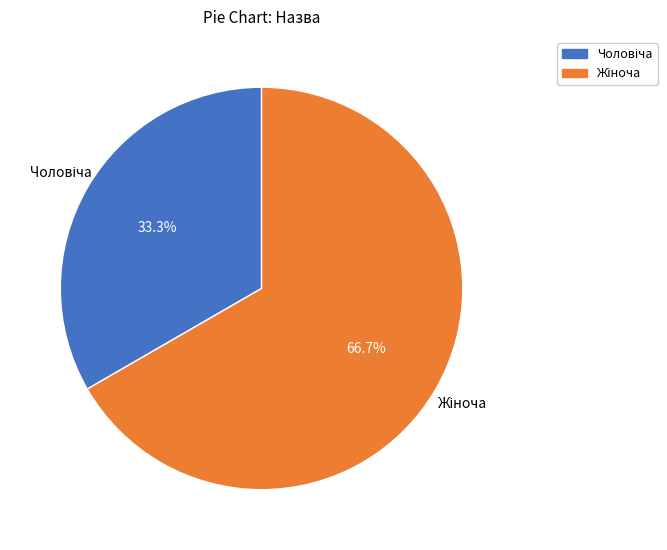

How many segments does this pie chart have?

2